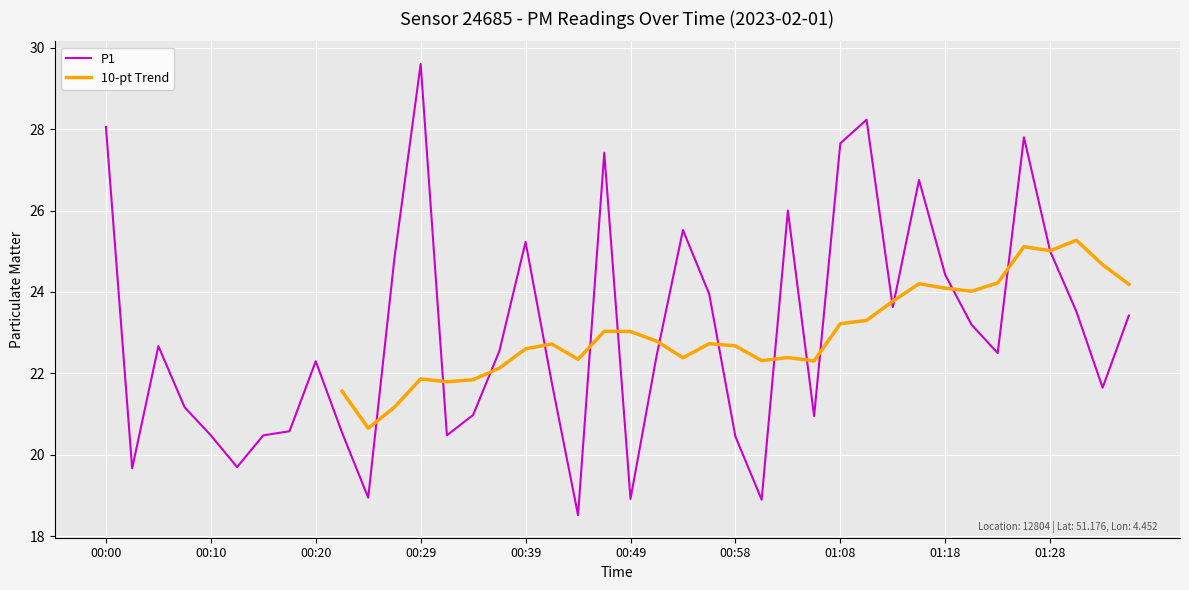

What is the minimum value shown in the chart?

18.5